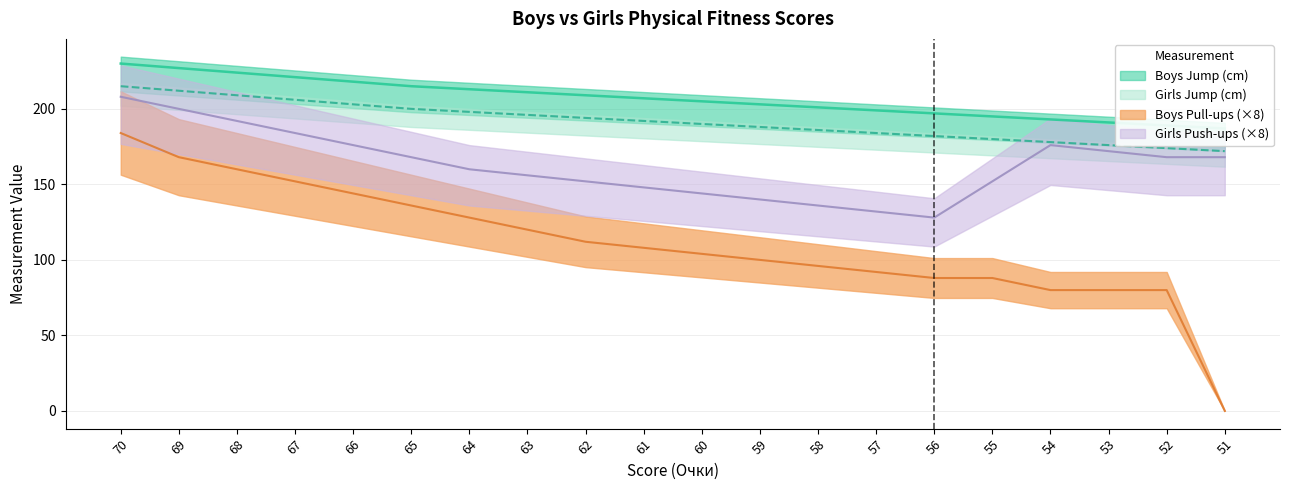

True or false: Girls Jump (cm) and Boys Jump (cm) cross at least once.

False